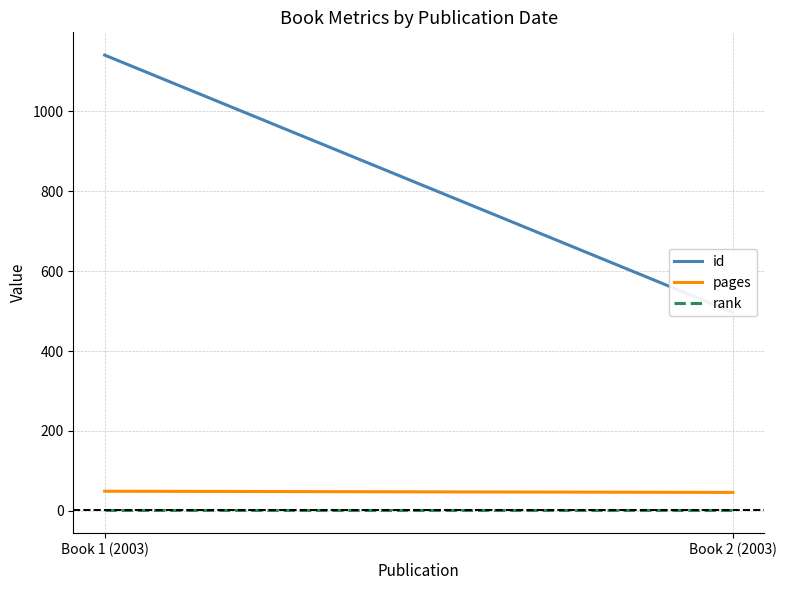

Rank the series at Book 1 (2003) from lowest to highest value.

rank, pages, id